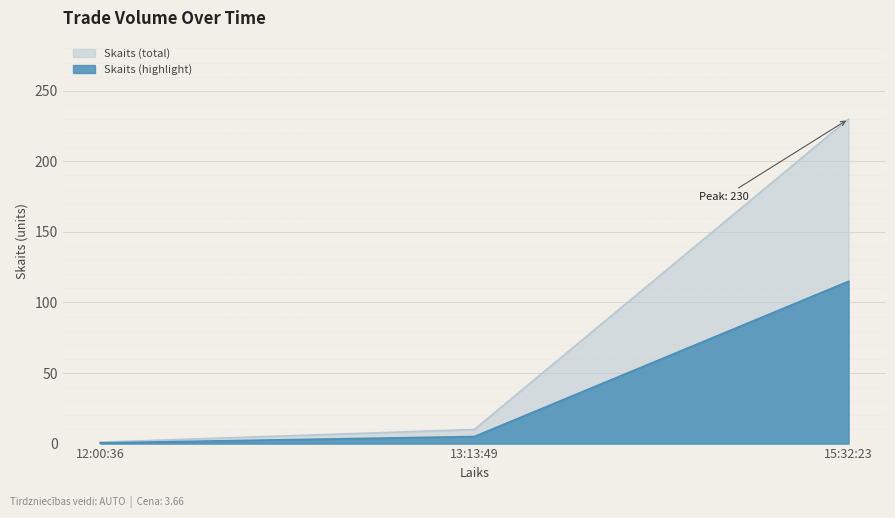

How many values exceed 10?

1